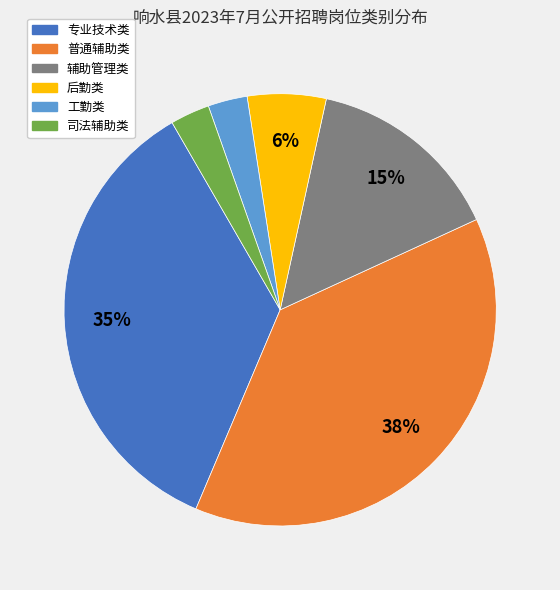

To the nearest percent, what is the difference between the largest and smallest slice percentages?

35%